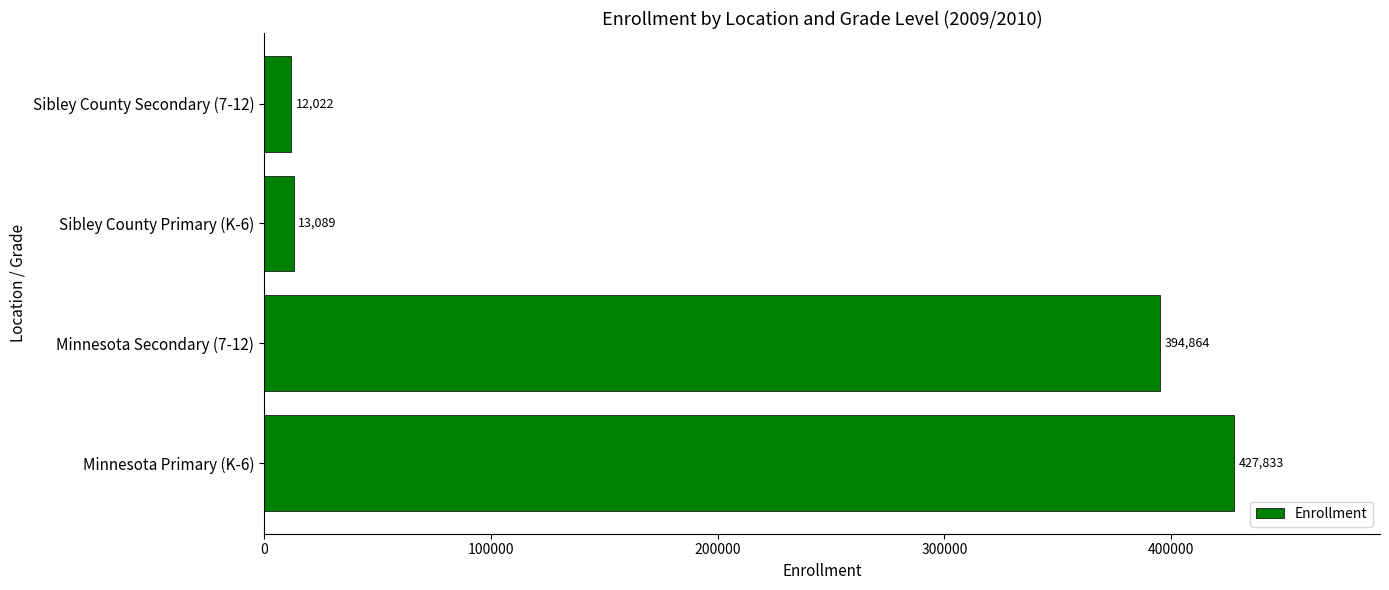

What is the sum of all values?

847808